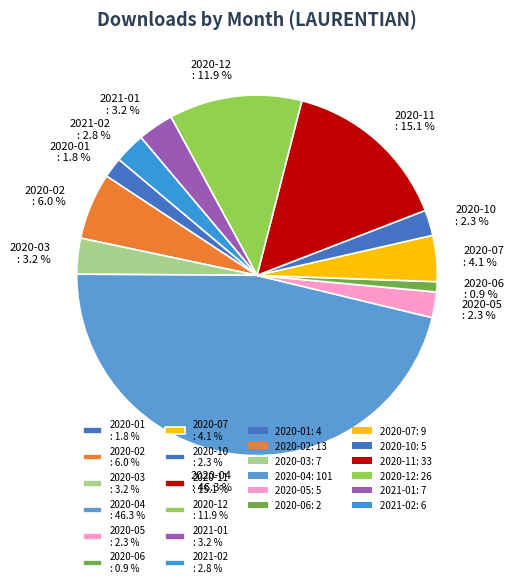

Does any single category account for the majority?

No